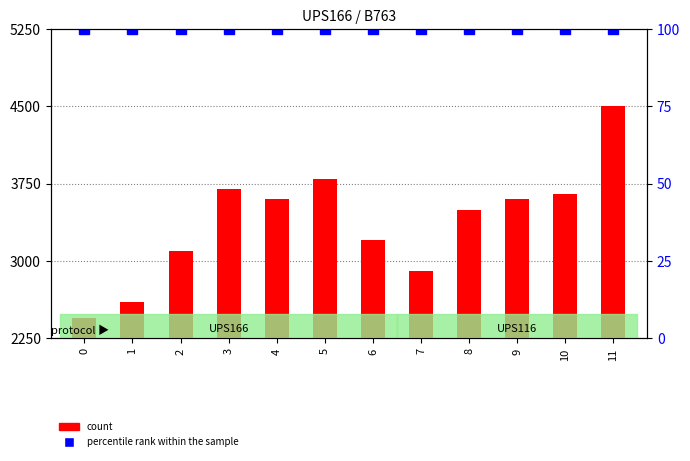

How many bars are there in each group?

2